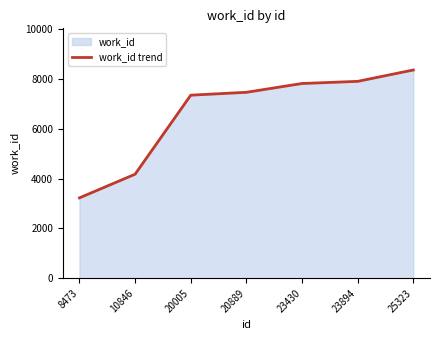

The value at 23894 is 3198. True or false?

False